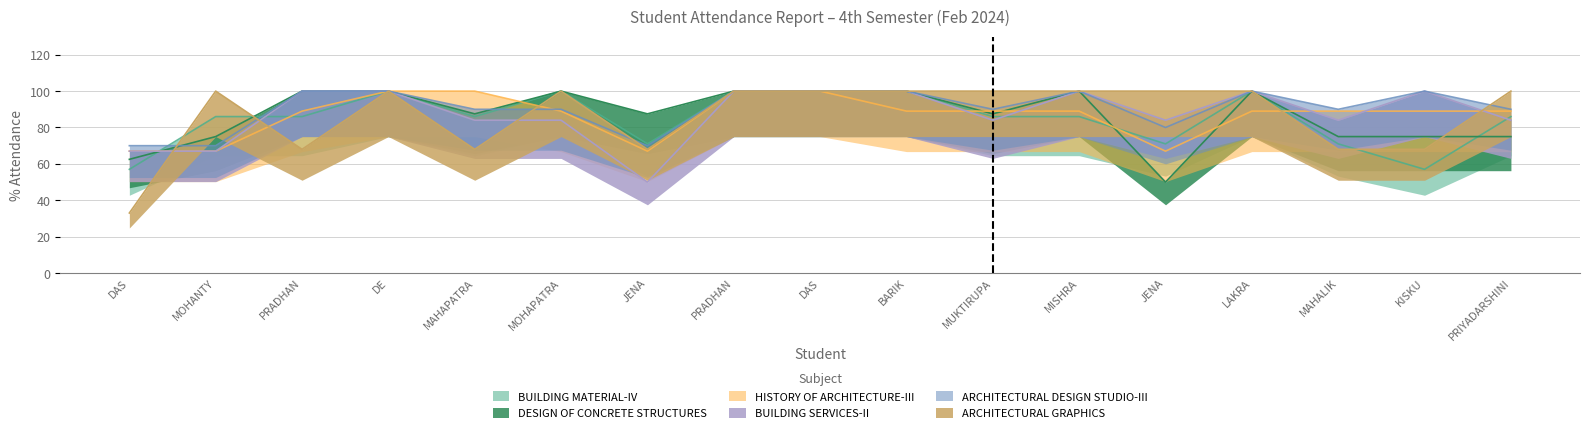

Where do BUILDING SERVICES-II and HISTORY OF ARCHITECTURE-III first cross each other?

BARIK and MUKTIRUPA